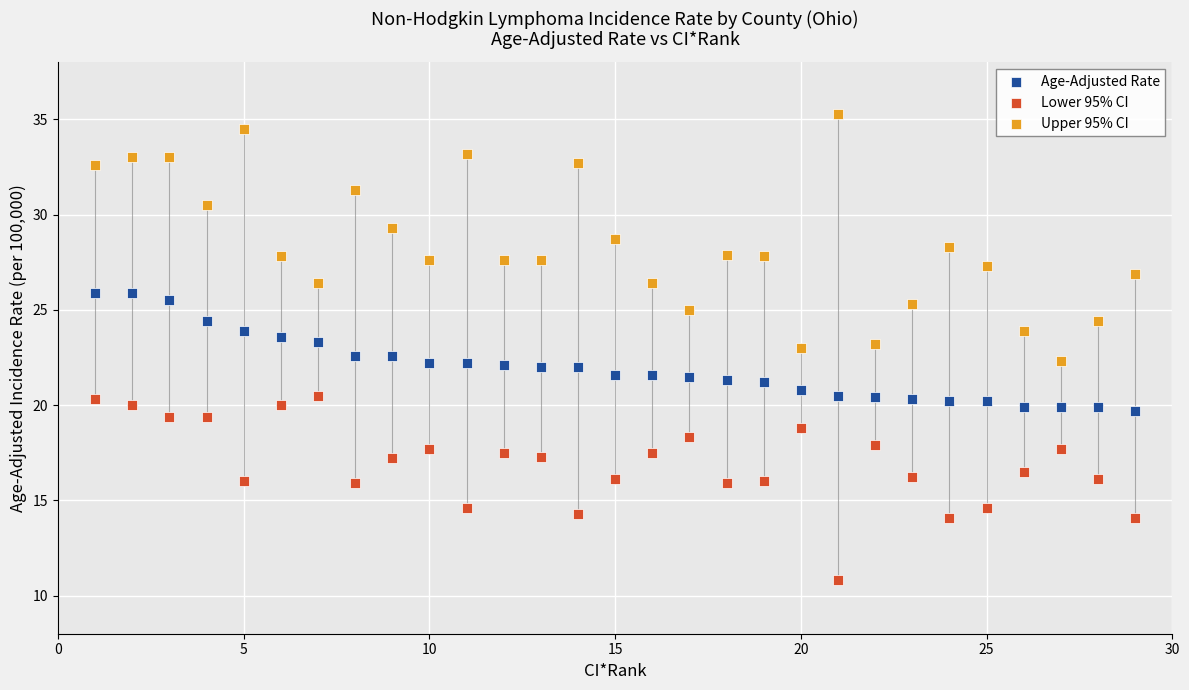

What is the X range (max minus min) for the scatter plot?

28.0